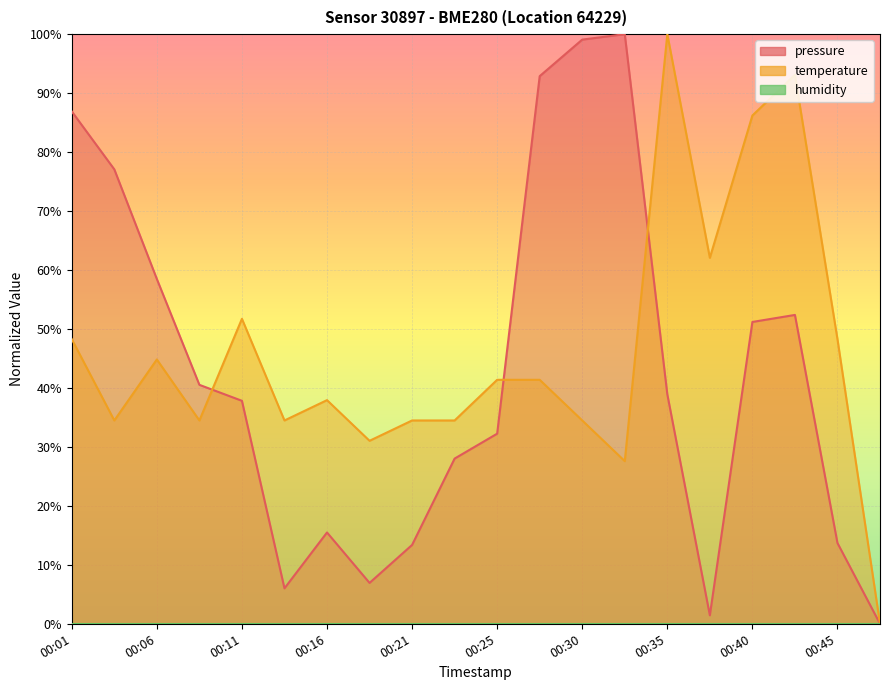

Which series has the widest spread of values?

pressure